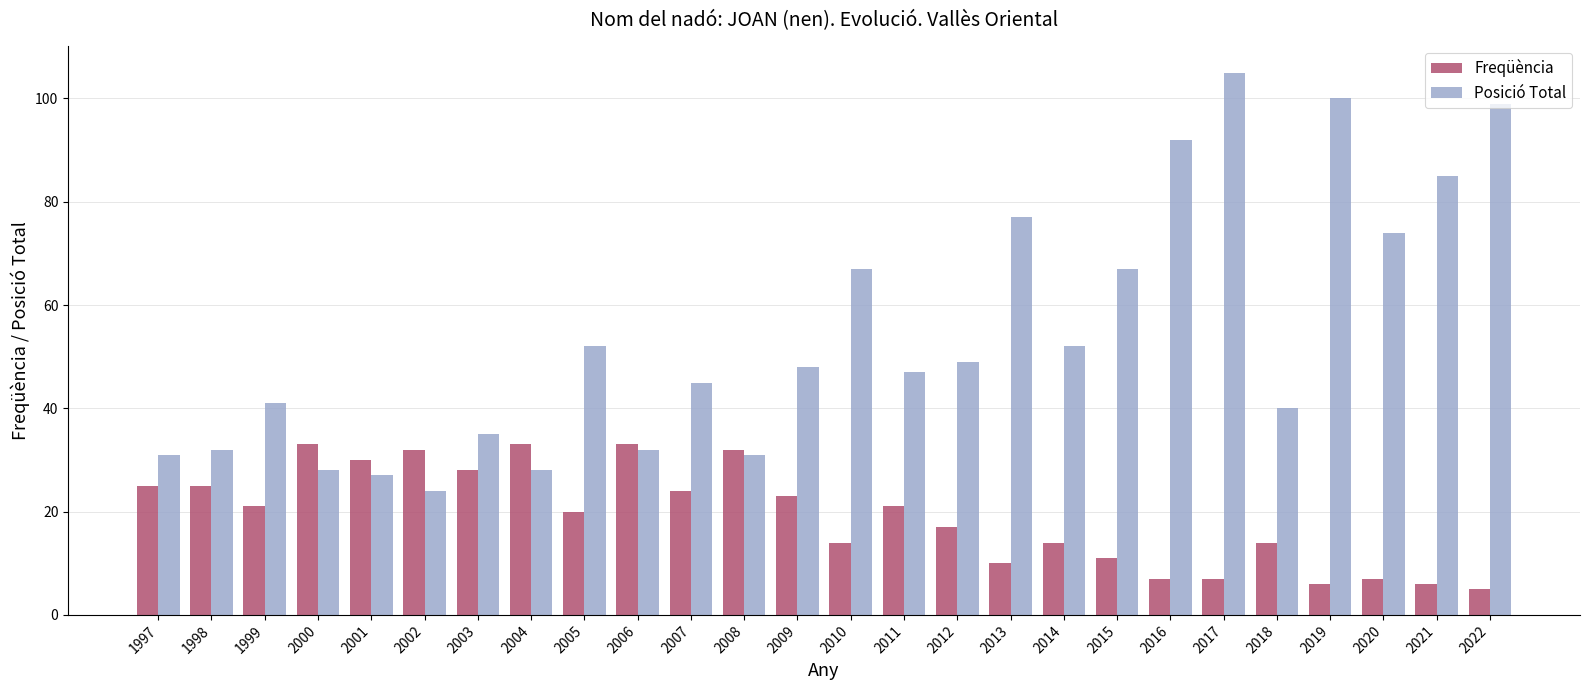

Count the number of data series in this chart.

2